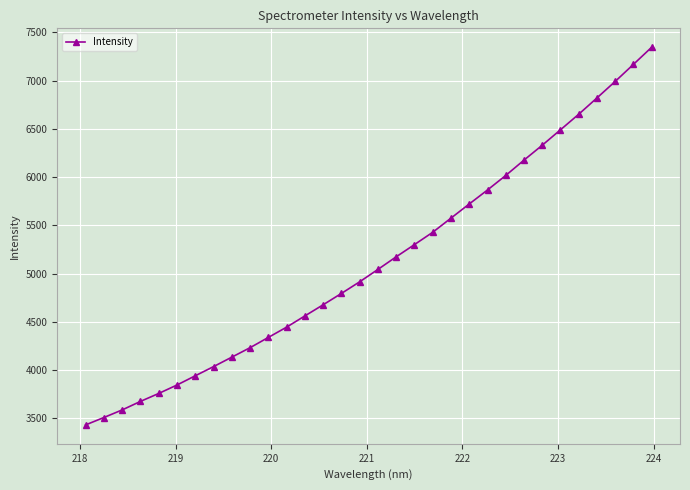

What is the greatest value displayed?

7345.0